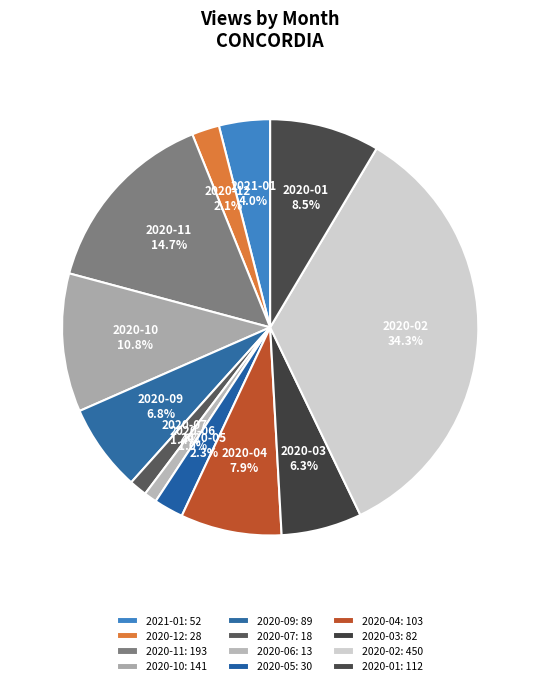

Count the number of slices in the pie.

12